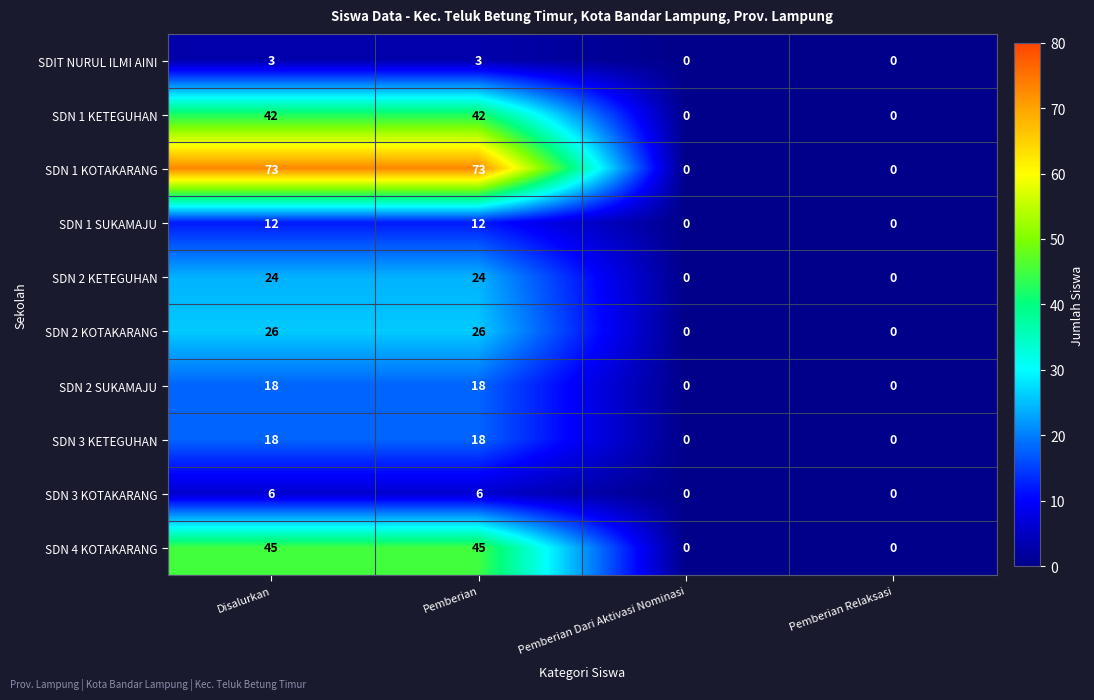

What is the highest value of the SDN 1 KETEGUHAN series?

42